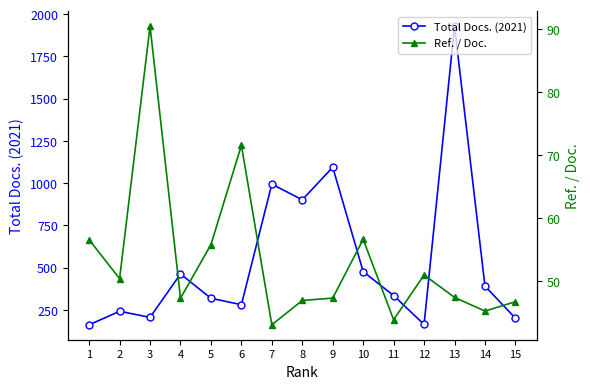

What is the approximate value of Ref. / Doc. at 4?

47.2